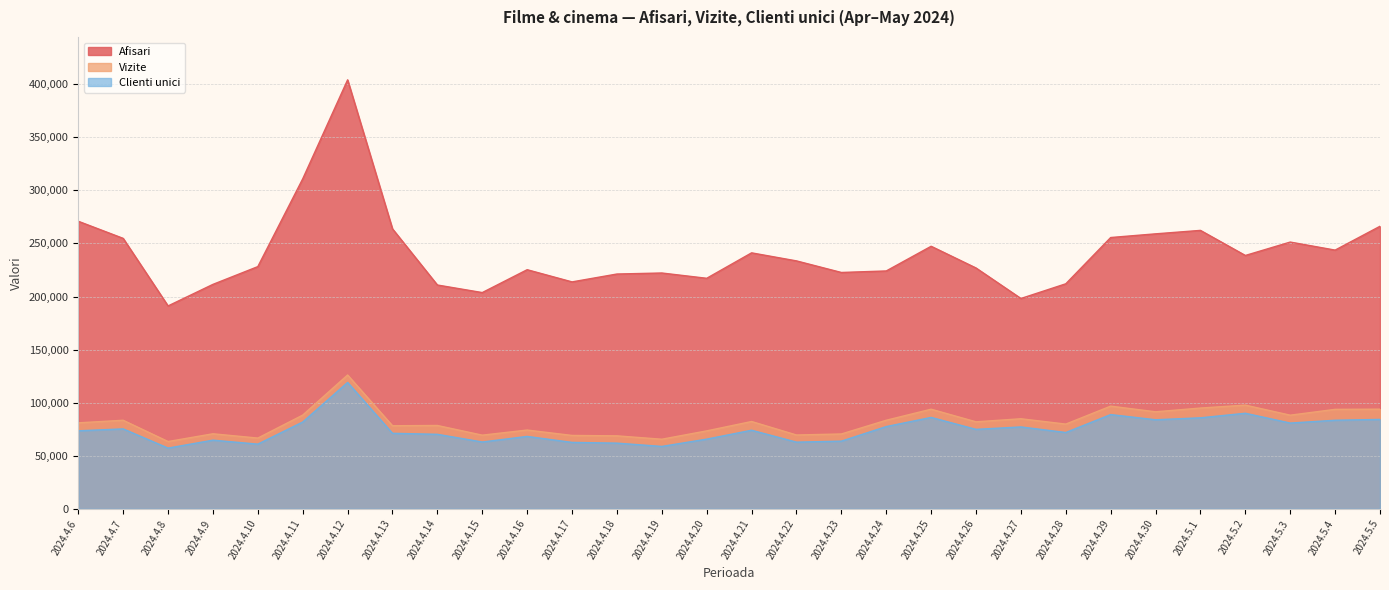

At which category does Clienti unici reach its first local valley?

2024.4.8